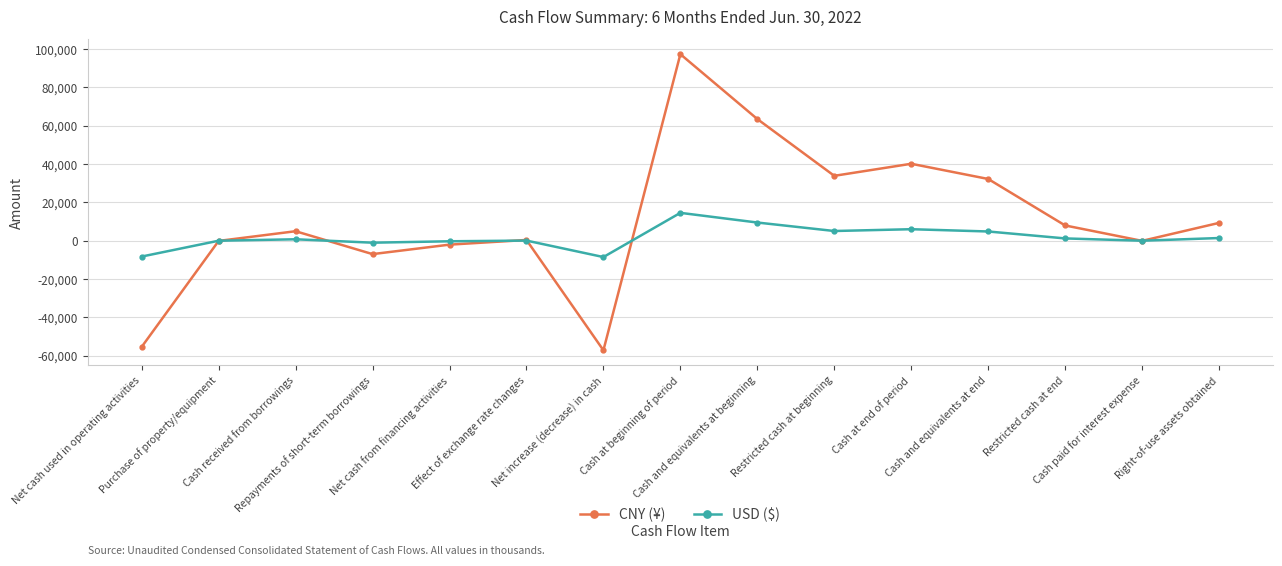

What are all the series names shown in the legend?

CNY (¥), USD ($)